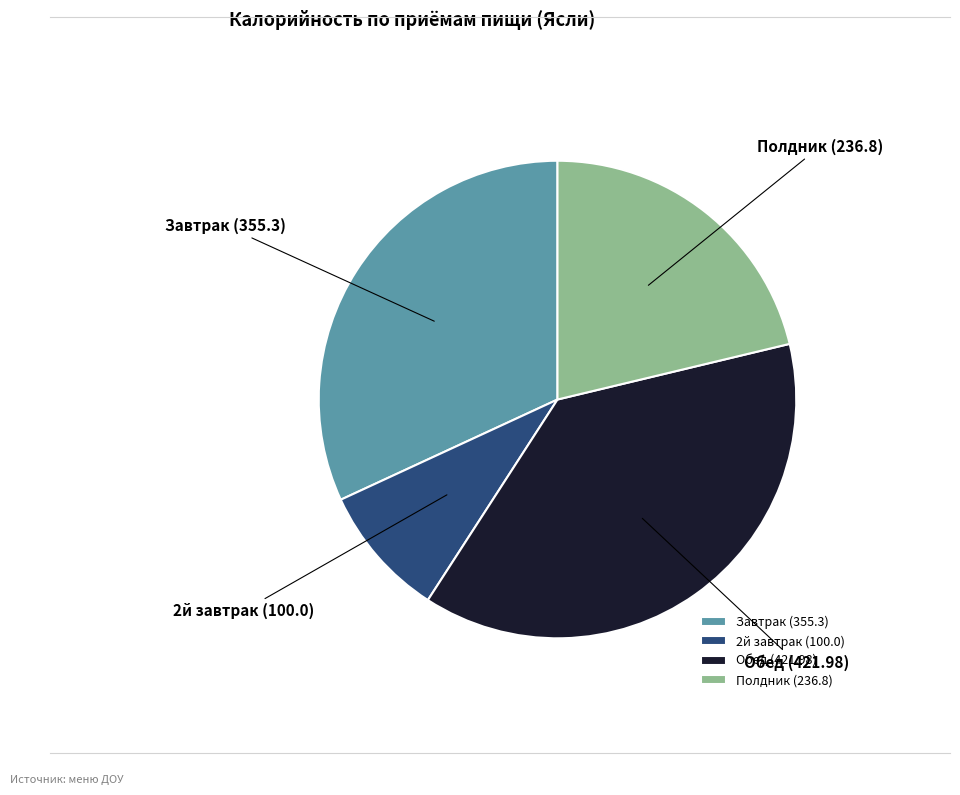

How many slices are in this pie chart?

4